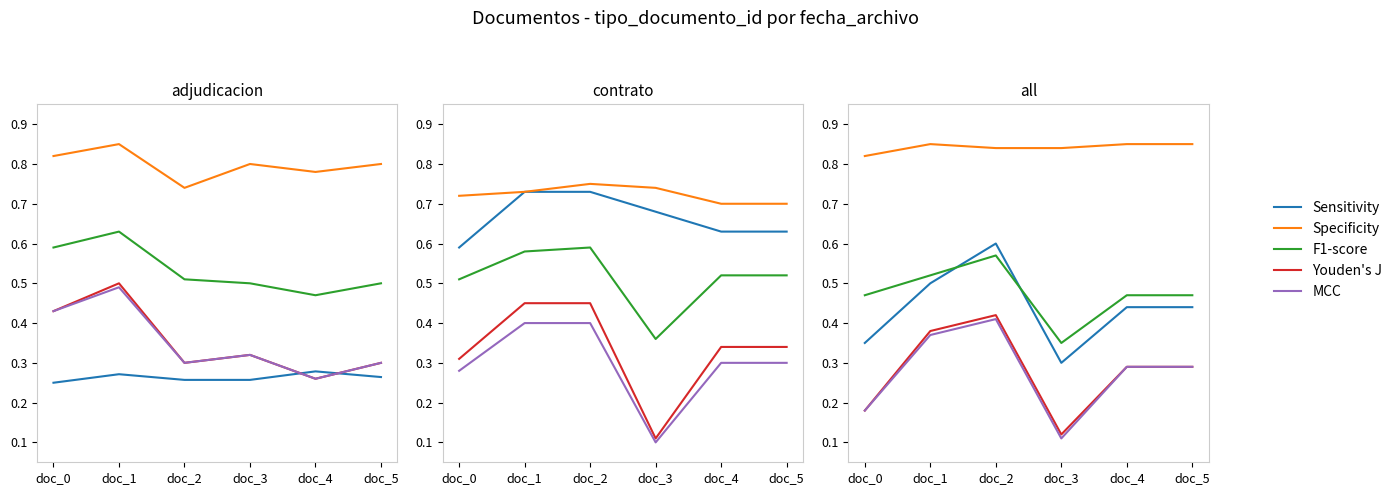

What is the difference between the F1-score values at doc_0 and doc_1?

0.1